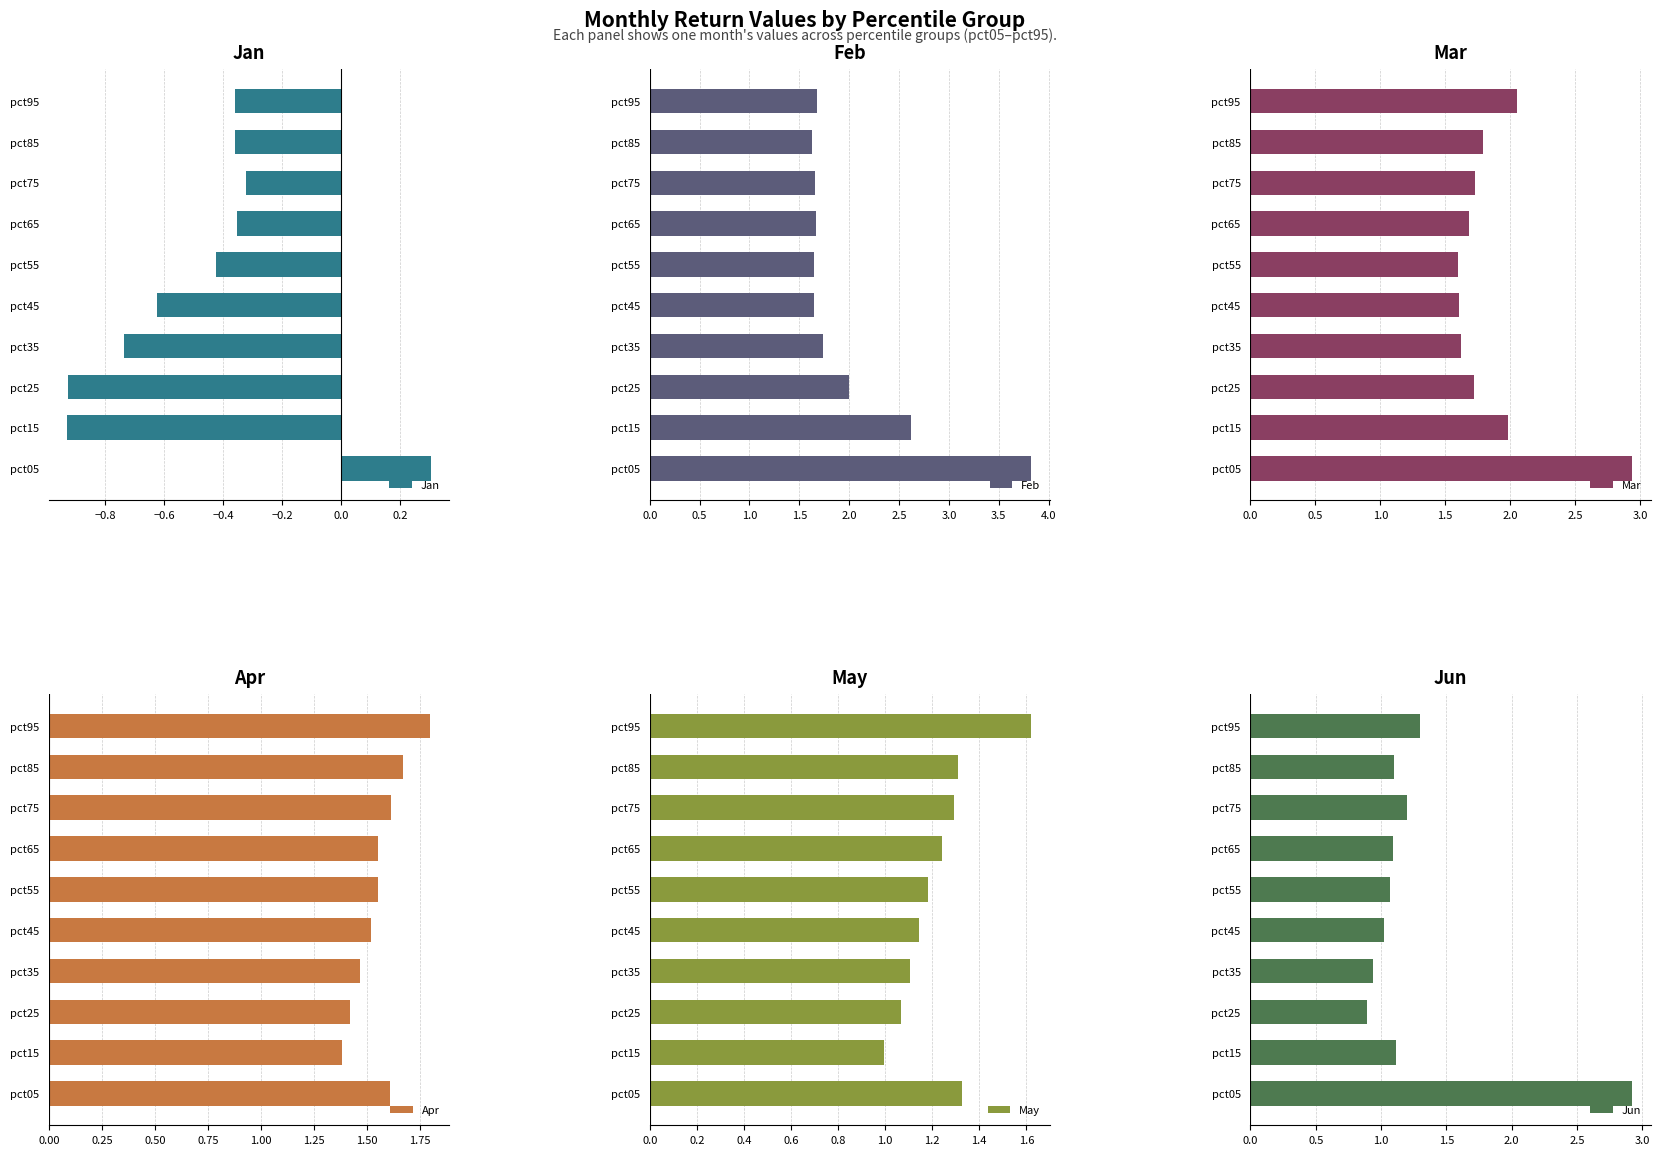

Is it true that Jan equals -0.4 at pct35?

False